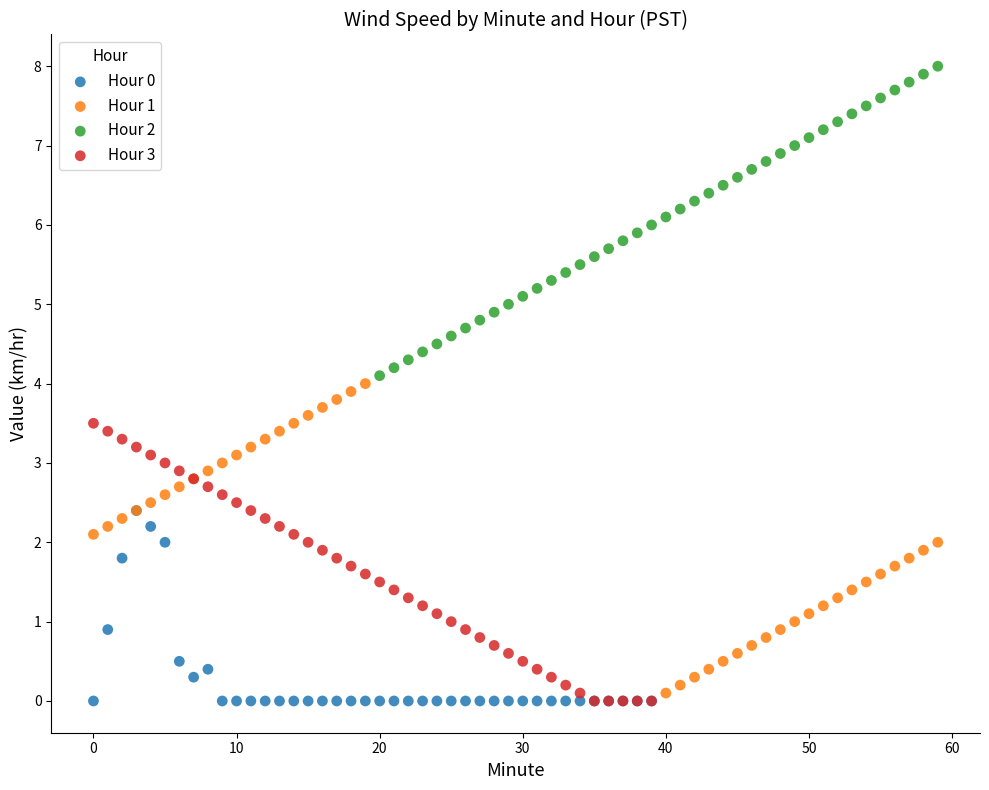

Which series contains the highest Y value?

Hour 2